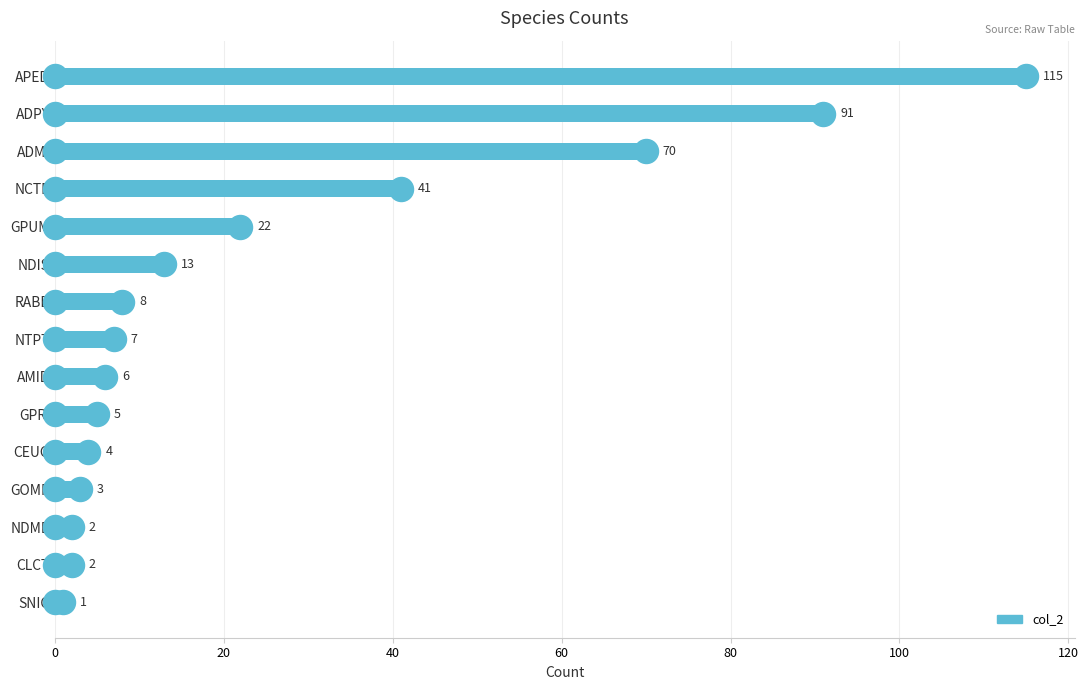

What is the change in value from GPRI to SNIG?

-4